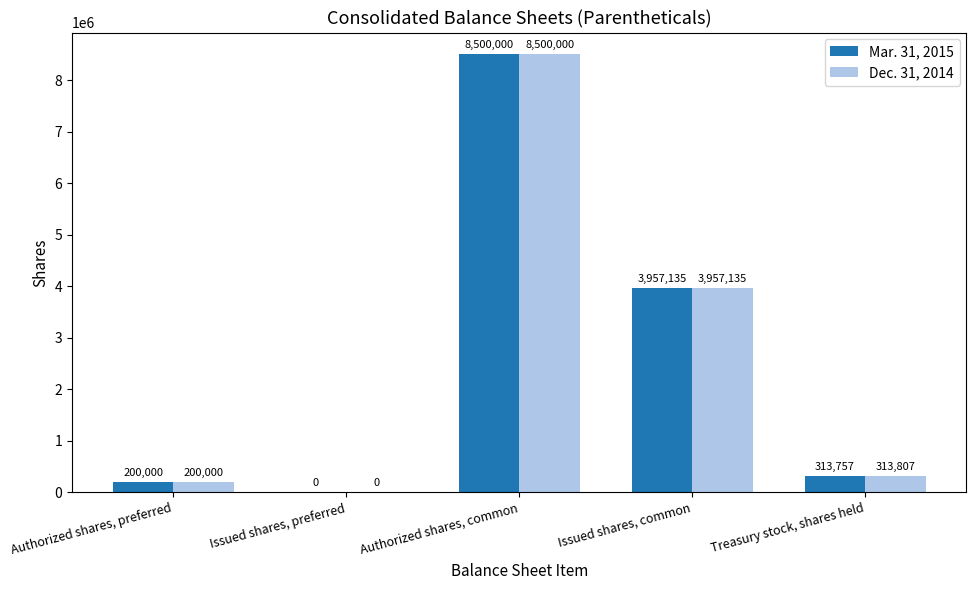

Which series has the largest total across all categories?

Dec. 31, 2014